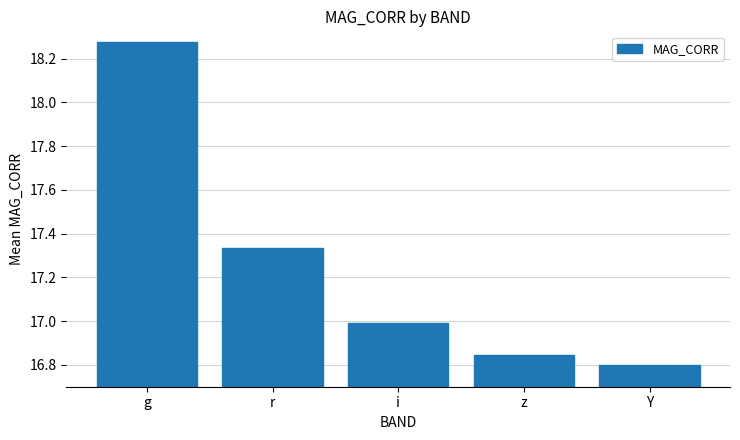

What is the label of the 4th bar from the right?

r